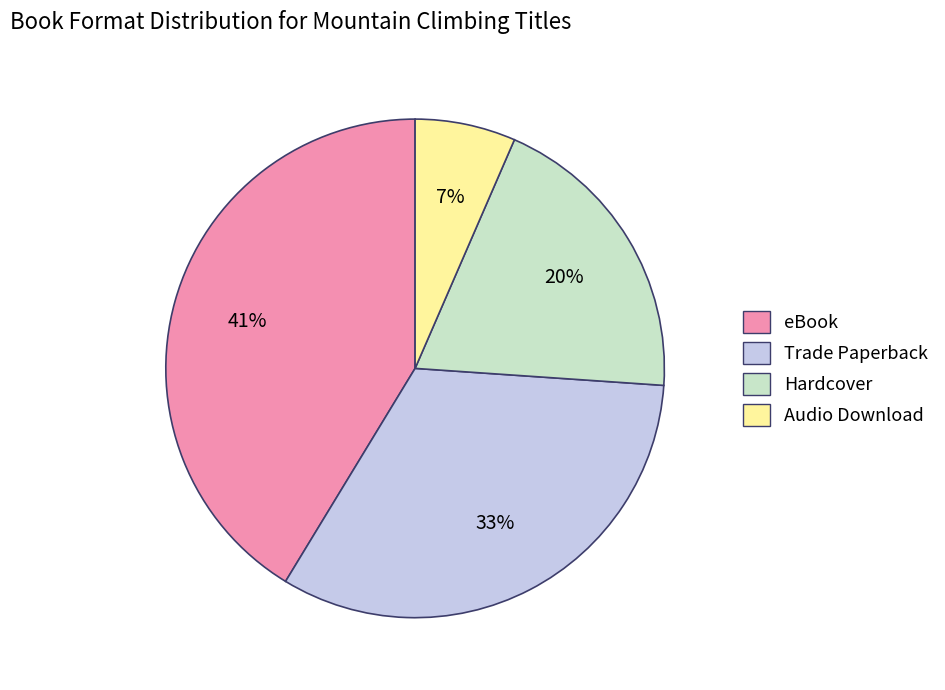

Which category has the smallest portion of the pie?

Audio Download